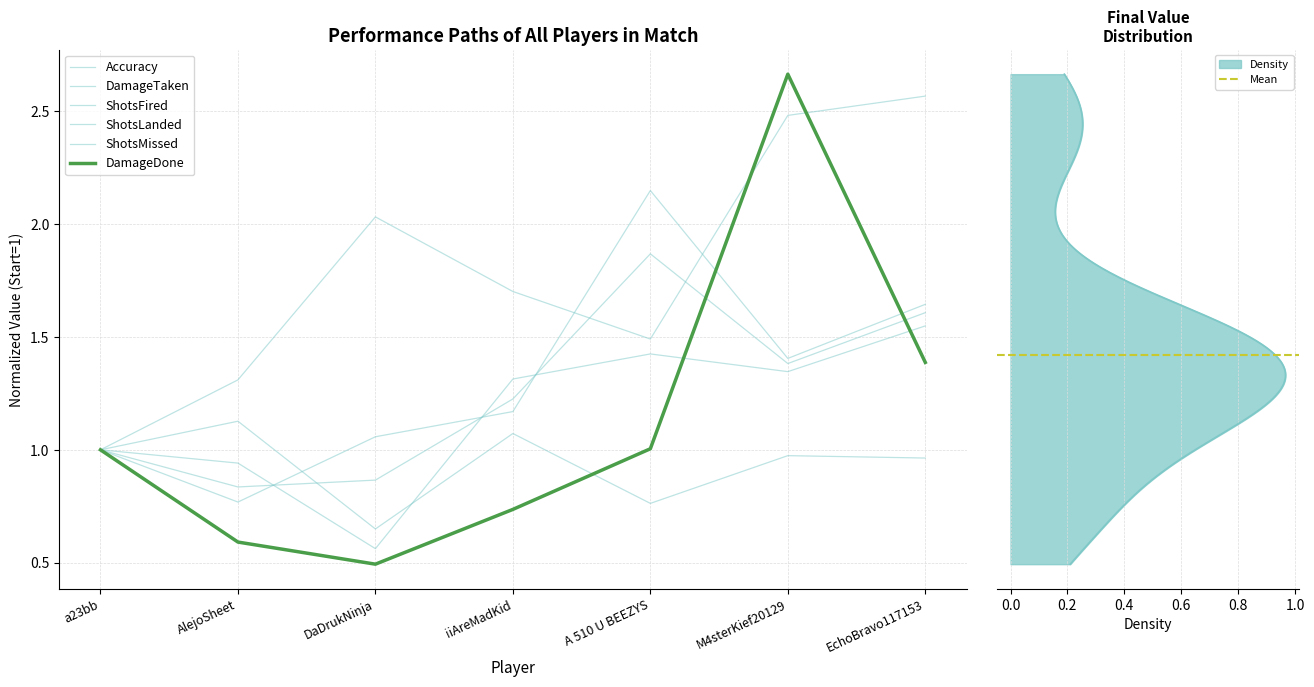

Reading left to right, extract all data points from this chart.

Accuracy: a23bb=1.0	AlejoSheet=1.1	DaDrukNinja=0.6	iiAreMadKid=1.1	A 510 U BEEZYS=0.8	M4sterKief20129=1.0	EchoBravo117153=1.0
DamageDone: a23bb=1.0	AlejoSheet=0.6	DaDrukNinja=0.5	iiAreMadKid=0.7	A 510 U BEEZYS=1.0	M4sterKief20129=2.7	EchoBravo117153=1.4
DamageTaken: a23bb=1.0	AlejoSheet=1.3	DaDrukNinja=2.0	iiAreMadKid=1.7	A 510 U BEEZYS=1.5	M4sterKief20129=2.5	EchoBravo117153=2.6
ShotsFired: a23bb=1.0	AlejoSheet=0.8	DaDrukNinja=0.9	iiAreMadKid=1.2	A 510 U BEEZYS=1.9	M4sterKief20129=1.4	EchoBravo117153=1.6
ShotsLanded: a23bb=1.0	AlejoSheet=0.9	DaDrukNinja=0.6	iiAreMadKid=1.3	A 510 U BEEZYS=1.4	M4sterKief20129=1.3	EchoBravo117153=1.5
ShotsMissed: a23bb=1.0	AlejoSheet=0.8	DaDrukNinja=1.1	iiAreMadKid=1.2	A 510 U BEEZYS=2.1	M4sterKief20129=1.4	EchoBravo117153=1.6